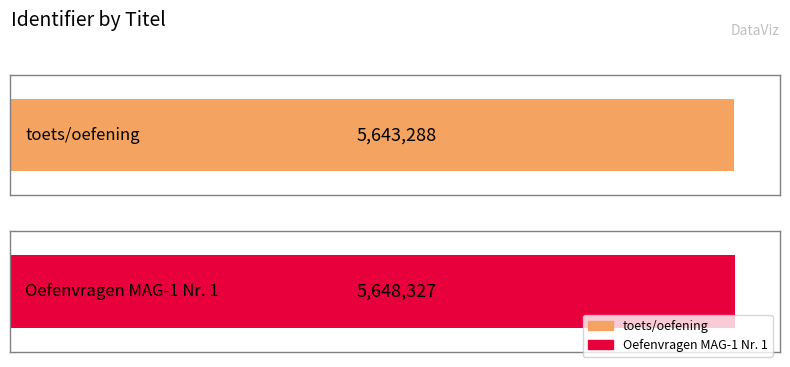

Rank the categories by value from highest to lowest.

Oefenvragen MAG-1 Nr. 1, toets/oefening